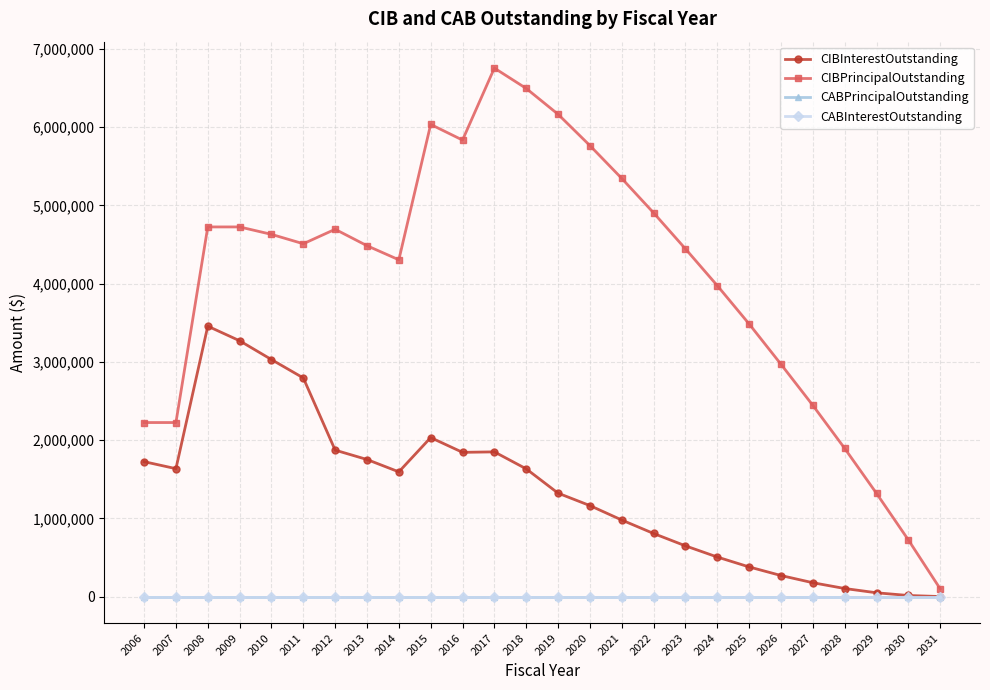

How many lines are shown in the chart?

4